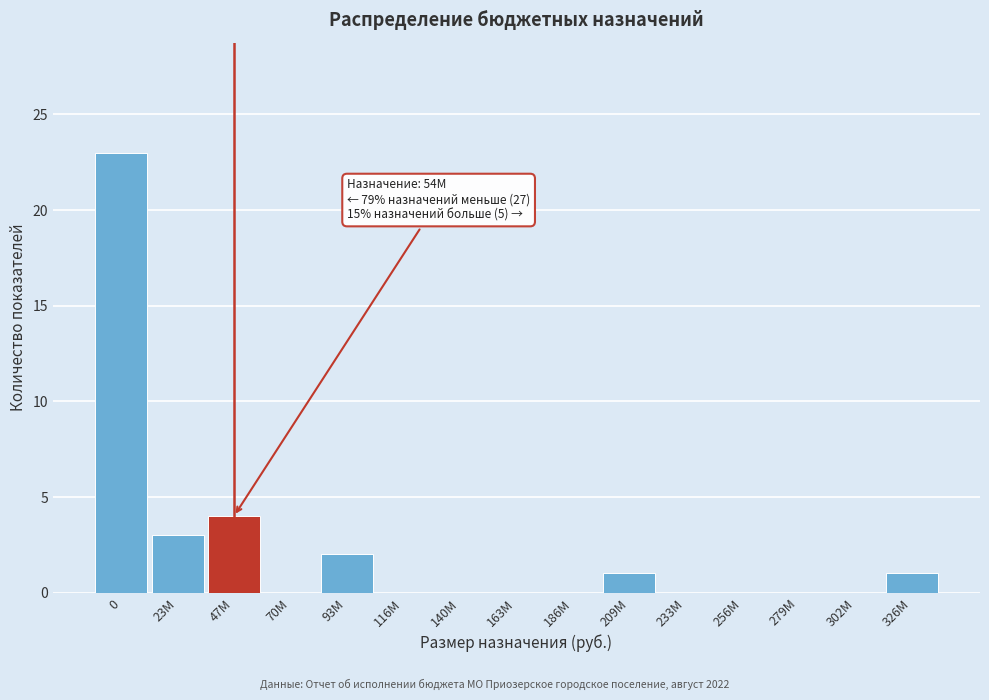

Reading left to right, list all the values displayed in this chart.

0=23	23M=3	47M=4	70M=0	93M=2	116M=0	140M=0	163M=0	186M=0	209M=1	233M=0	256M=0	279M=0	302M=0	326M=1